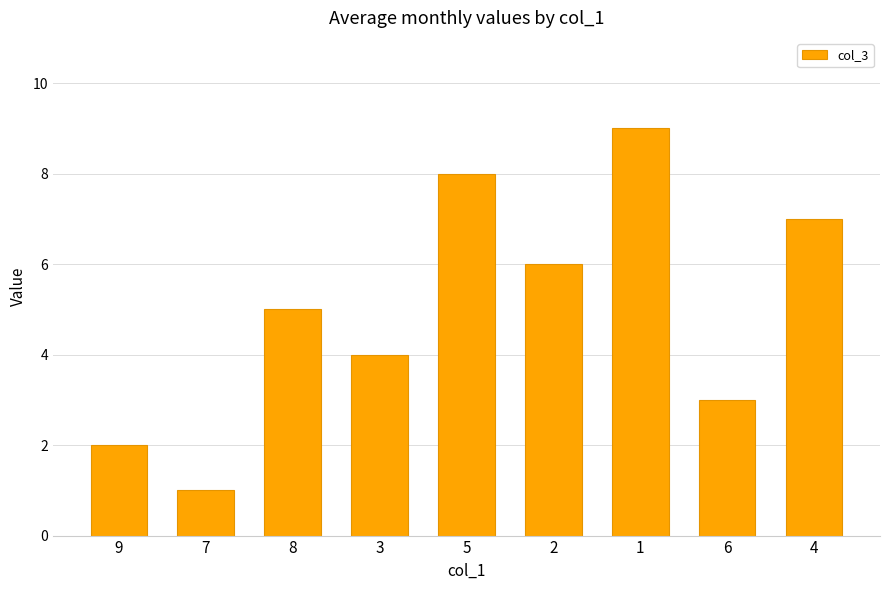

Reading right to left, what are all the values shown in this chart?

4=7	6=3	1=9	2=6	5=8	3=4	8=5	7=1	9=2